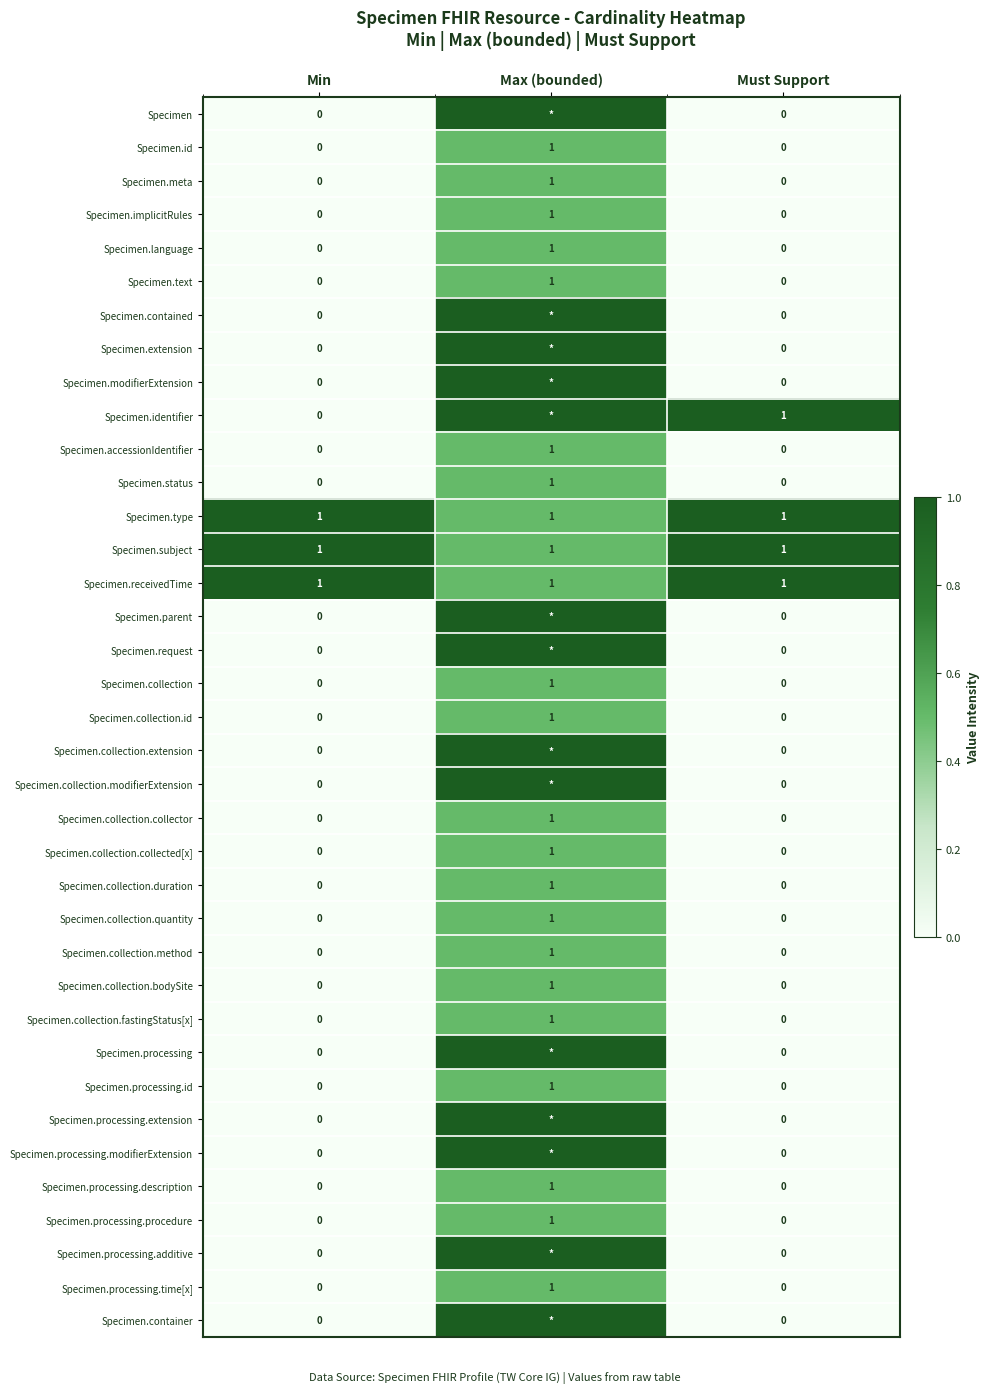

What is the total value across all series at Must Support?

4